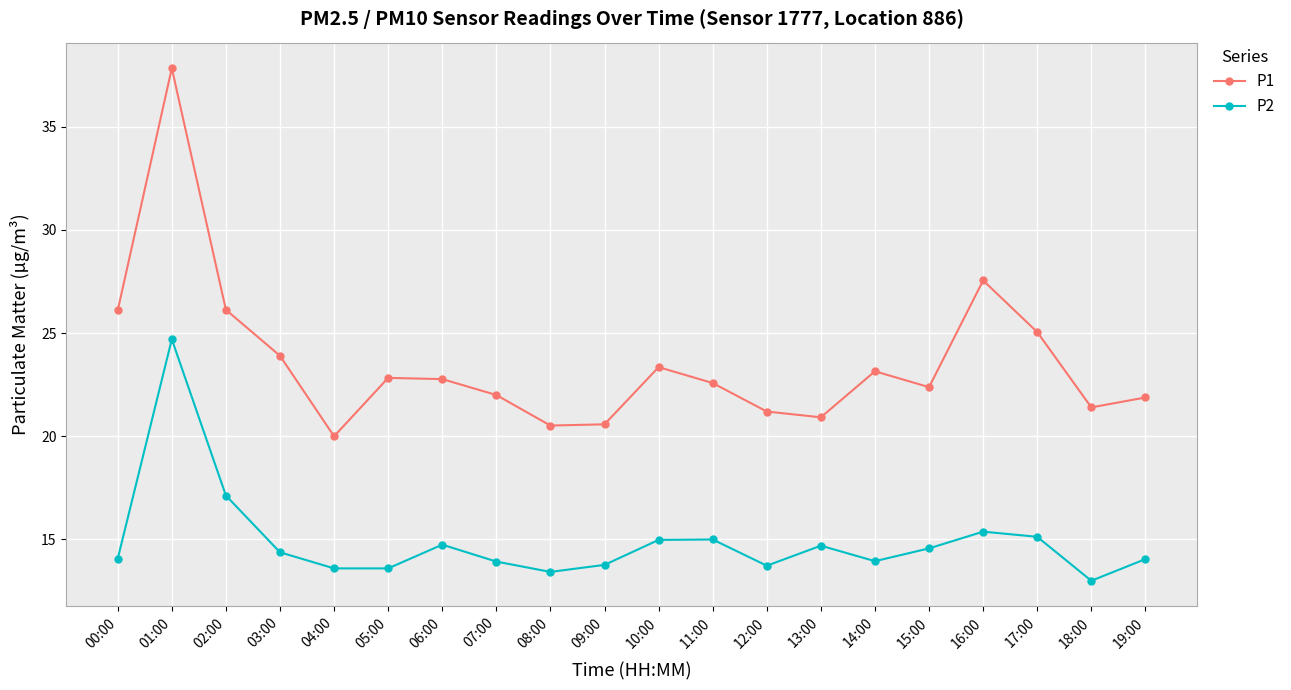

In P1, how many points are higher than both neighbors (excluding endpoints)?

5